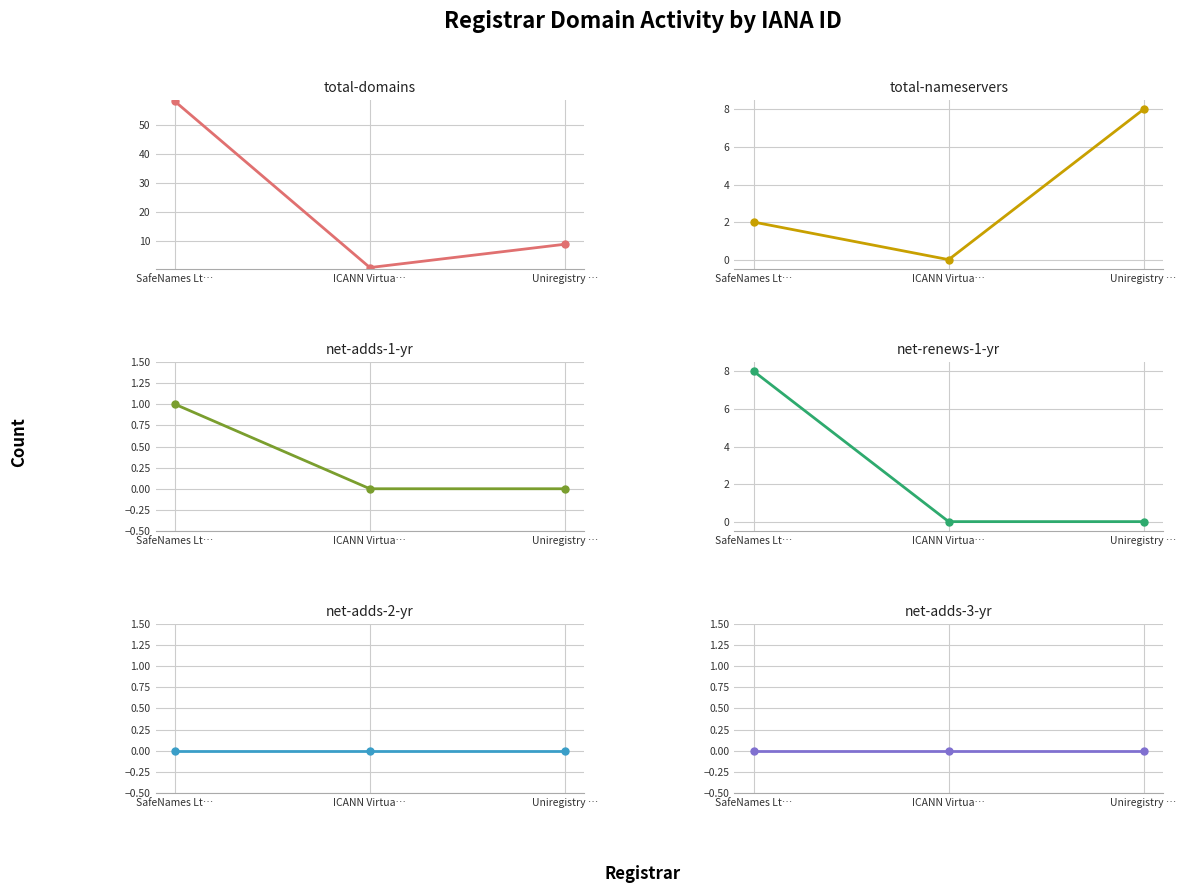

How many total-nameservers values are between 0 and 8?

3